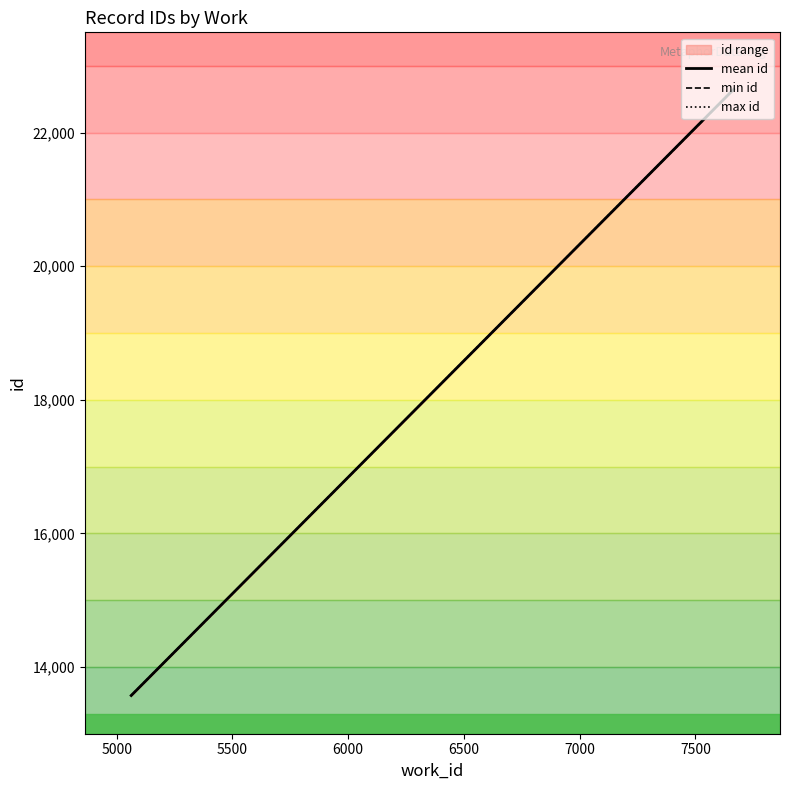

Which label corresponds to the largest value in the chart?

7665